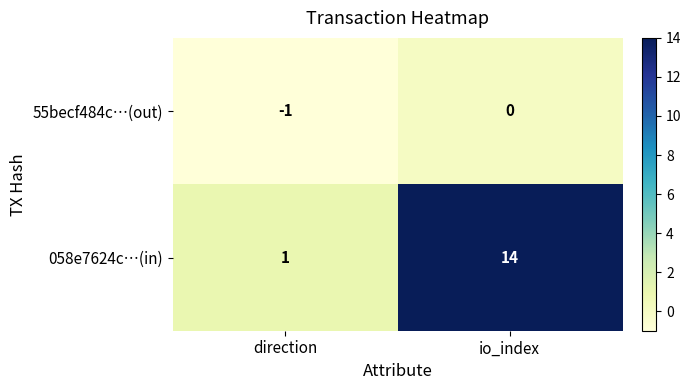

Is it true that 058e7624c…(in) equals 5 at io_index?

False